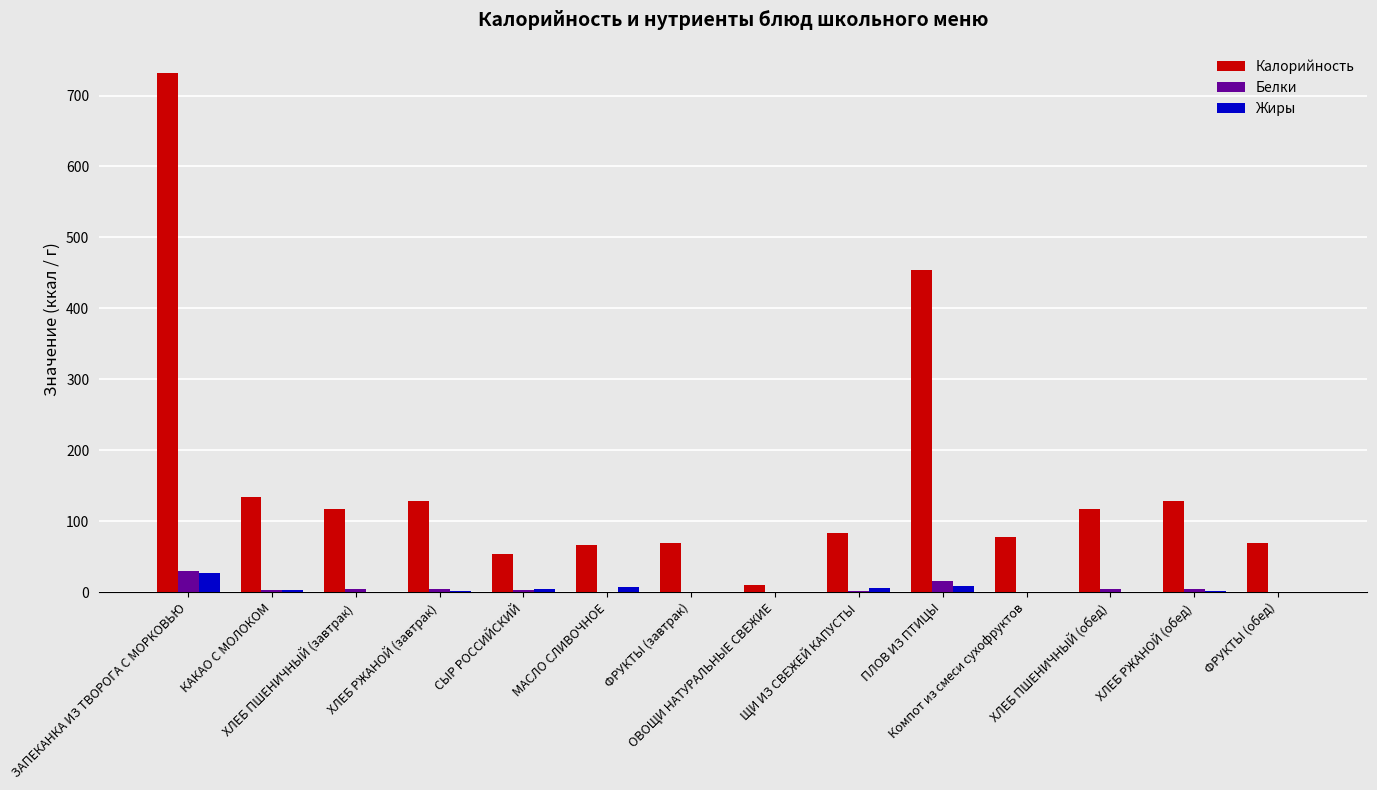

What is the average value of the Калорийность series?

160.1